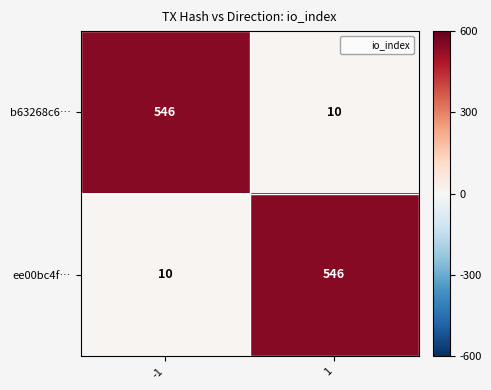

Is it true that ee00bc4f… equals 10 at -1?

True